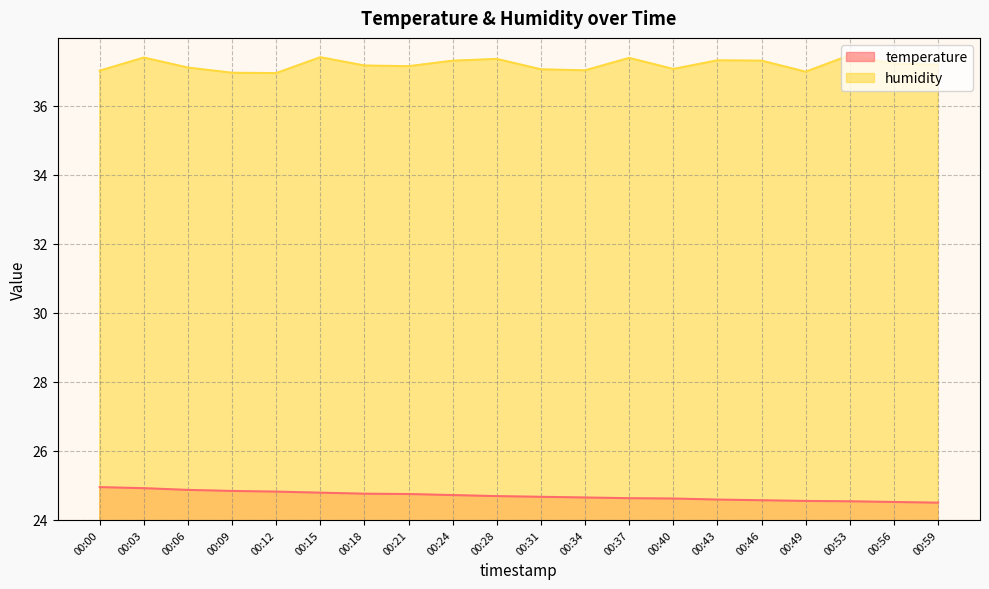

What is the value of the humidity point at the 5th from the left?

36.9